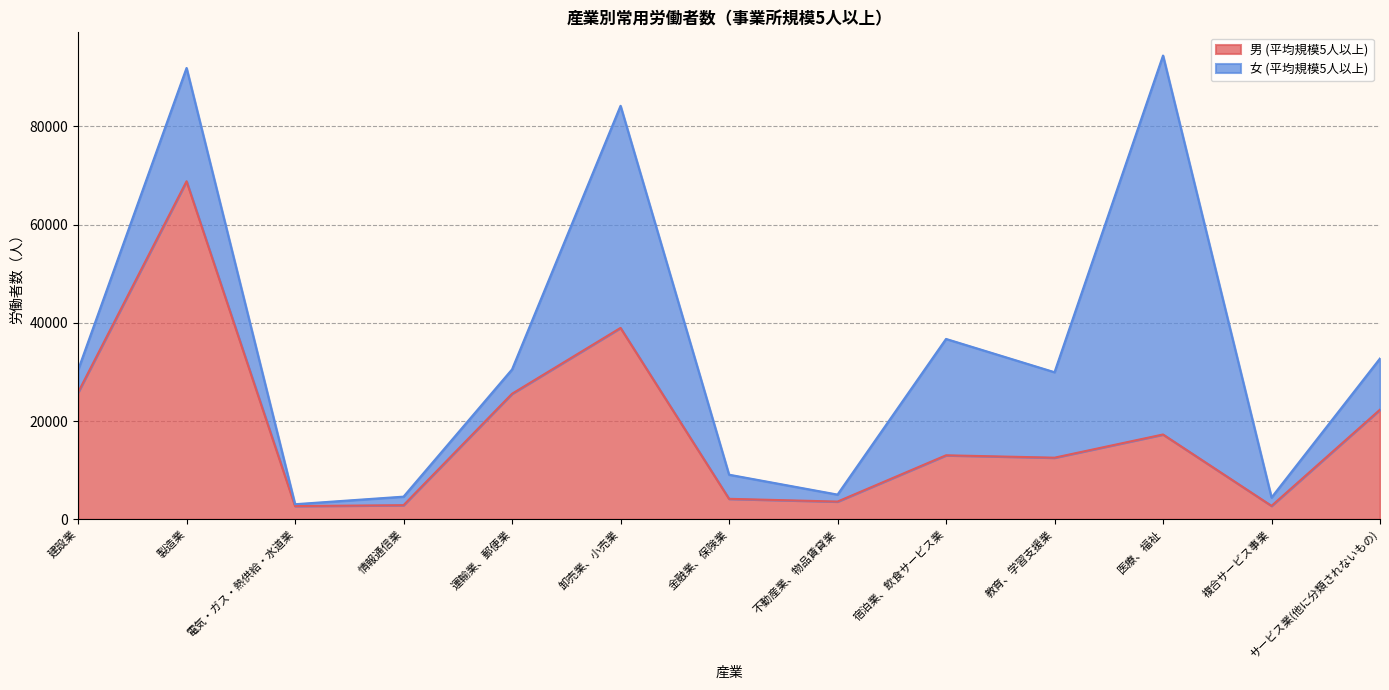

Where is the data nearest to the value 35768?

卸売業、小売業